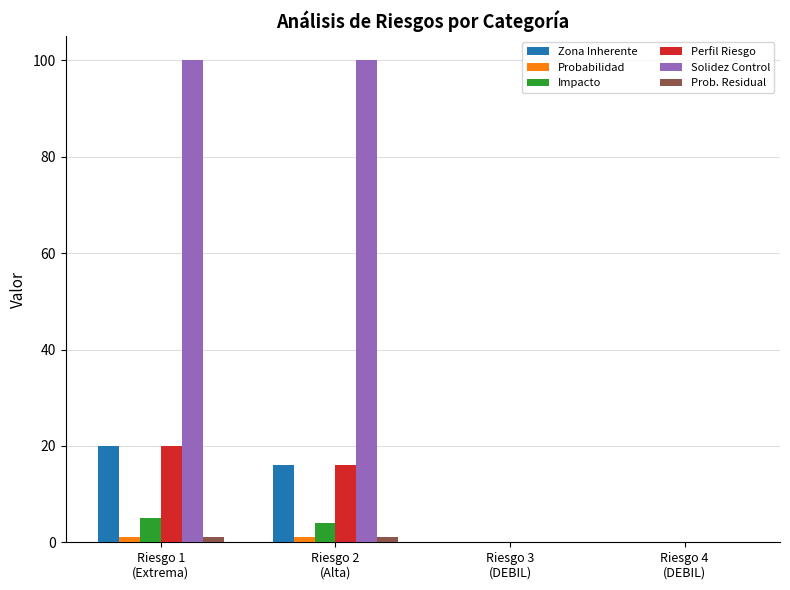

What is the sum of all Zona Inherente values?

36